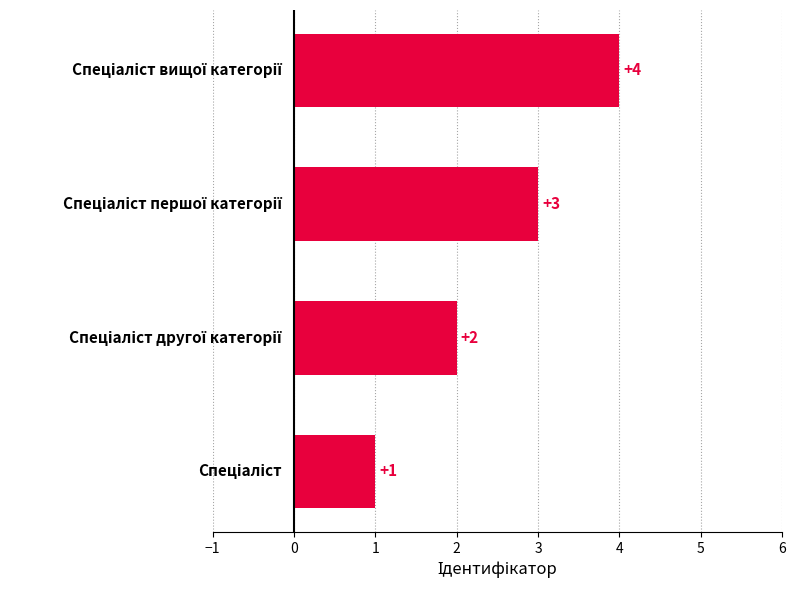

How many values are between 2 and 4?

3